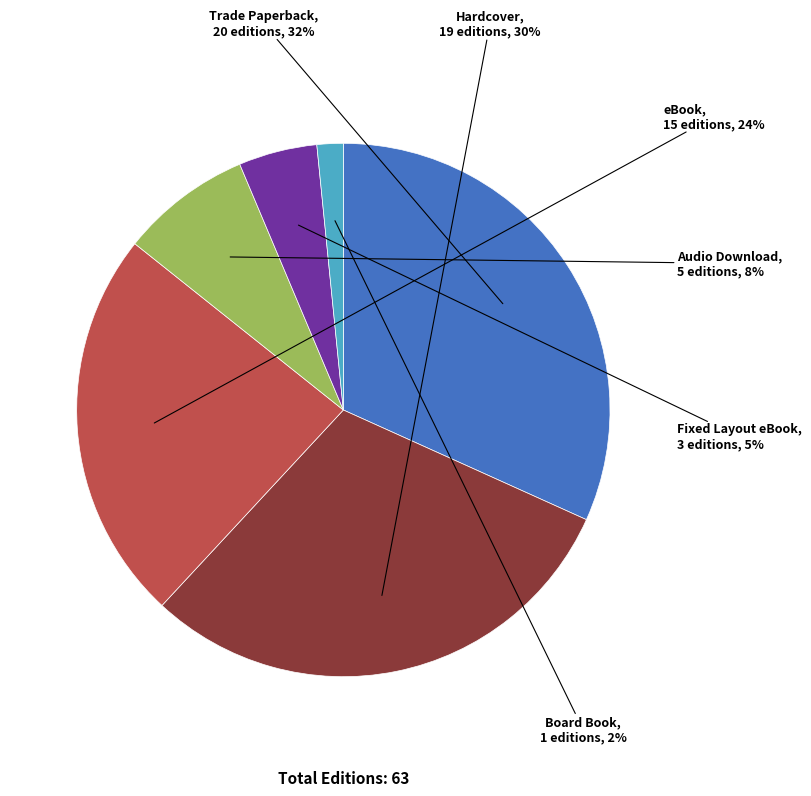

Do Fixed Layout eBook and Trade Paperback together represent more than half of the pie?

No